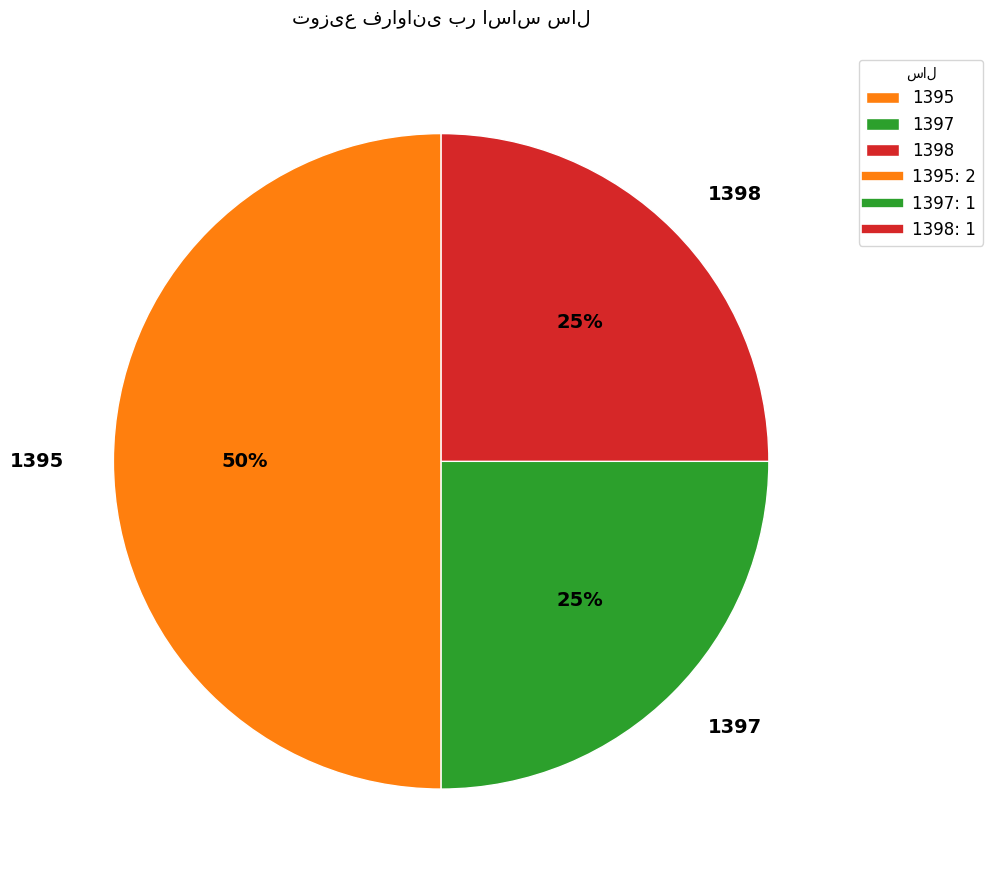

To the nearest percent, what is the average slice percentage?

33%